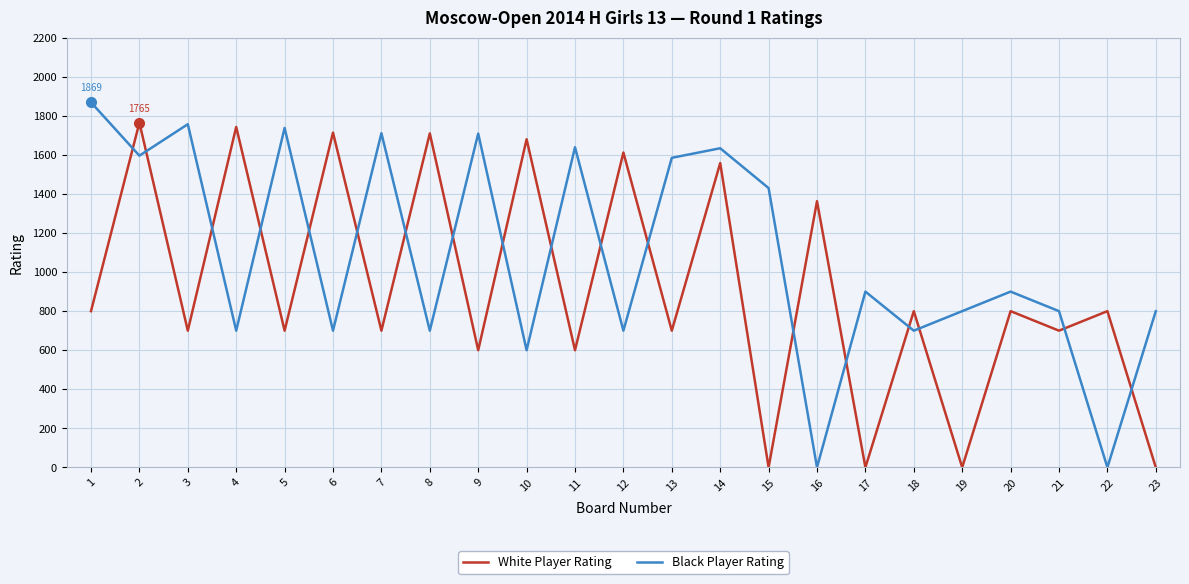

What is the maximum value shown in the chart?

1869